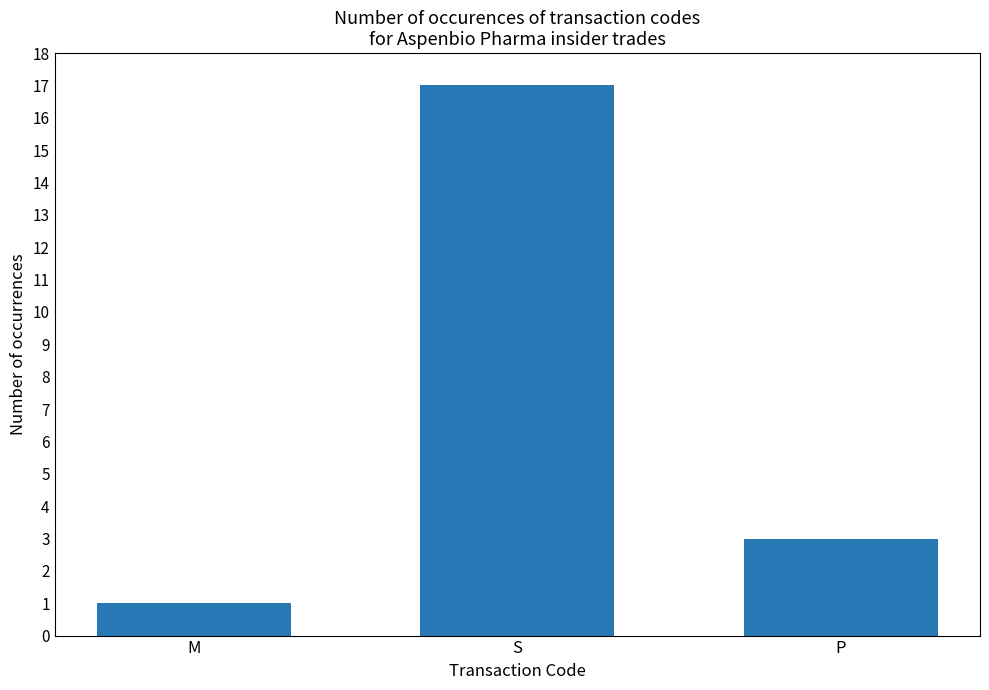

What is the sum of the values at P and M?

4